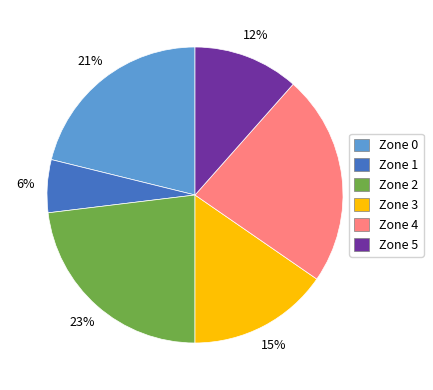

Does any single category account for the majority?

No